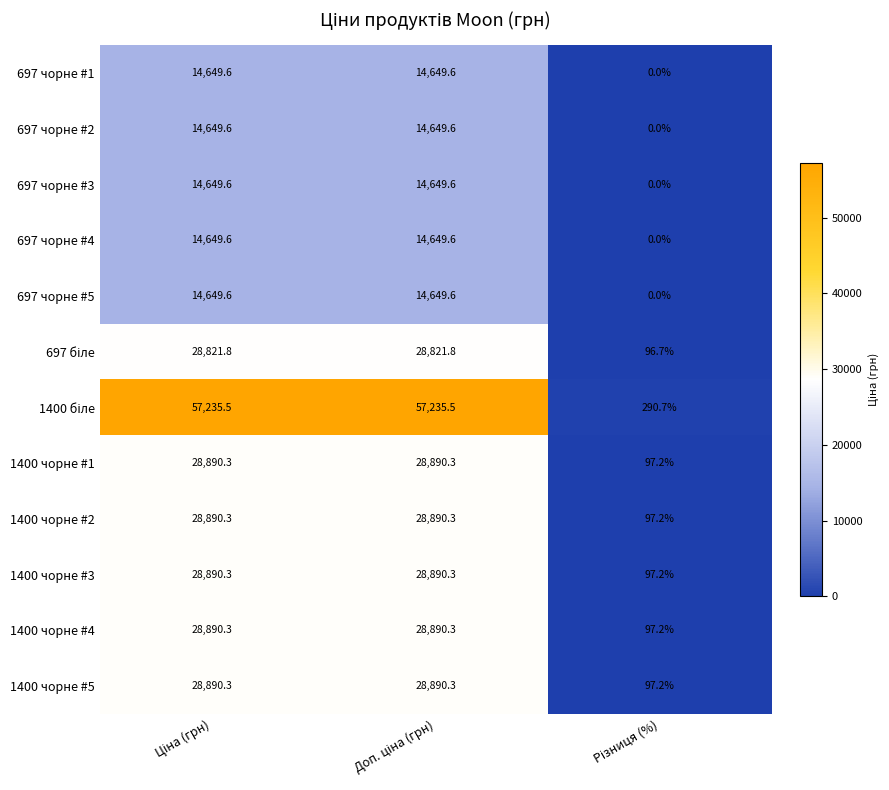

What is the lowest value of the 1400 чорне #4 series?

97.2